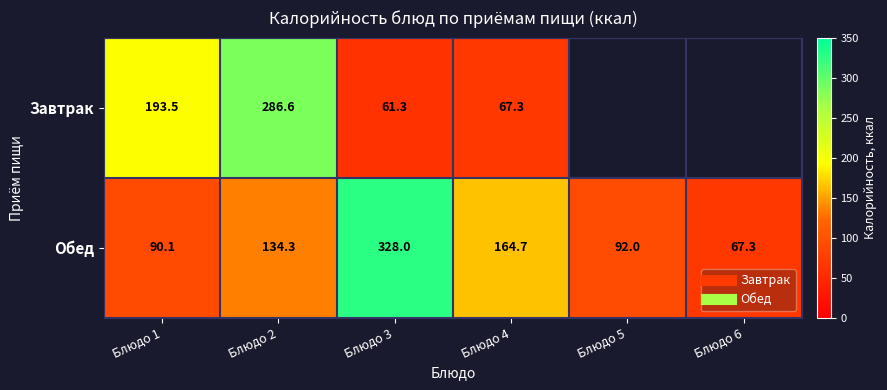

List the labels in order of Обед value, largest first.

Блюдо 3, Блюдо 4, Блюдо 2, Блюдо 5, Блюдо 1, Блюдо 6